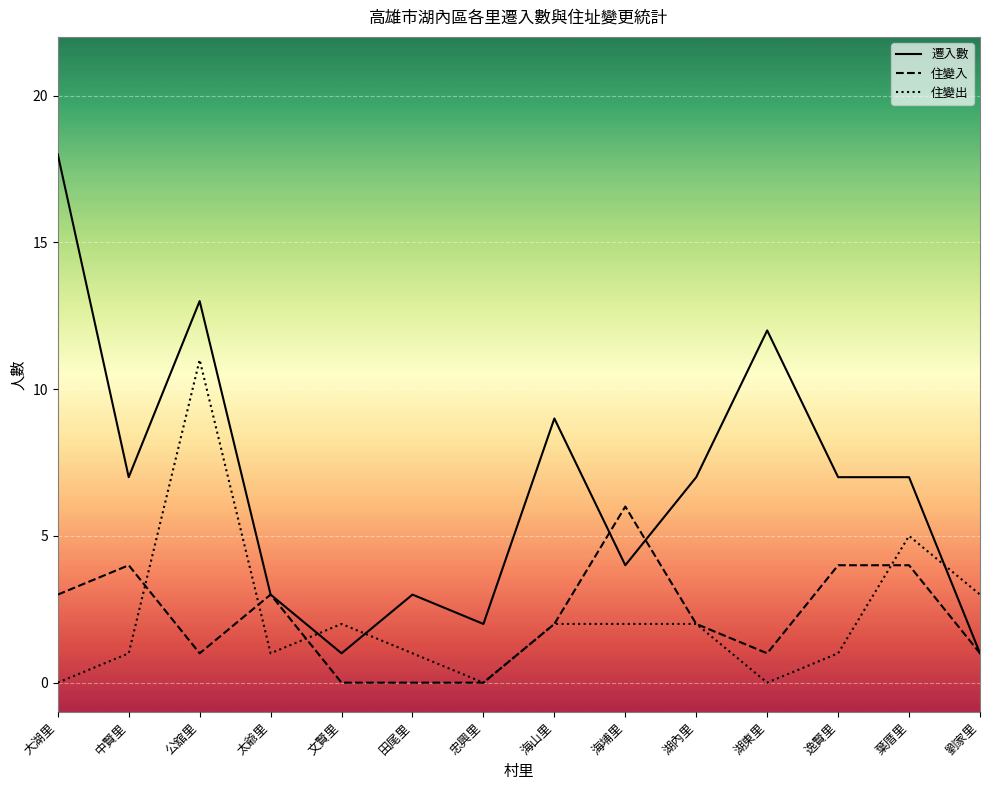

Reading left to right, what are all the values shown in this chart?

遷入數: 18	7	13	3	1	3	2	9	4	7	12	7	7	1
住變入: 3	4	1	3	0	0	0	2	6	2	1	4	4	1
住變出: 0	1	11	1	2	1	0	2	2	2	0	1	5	3